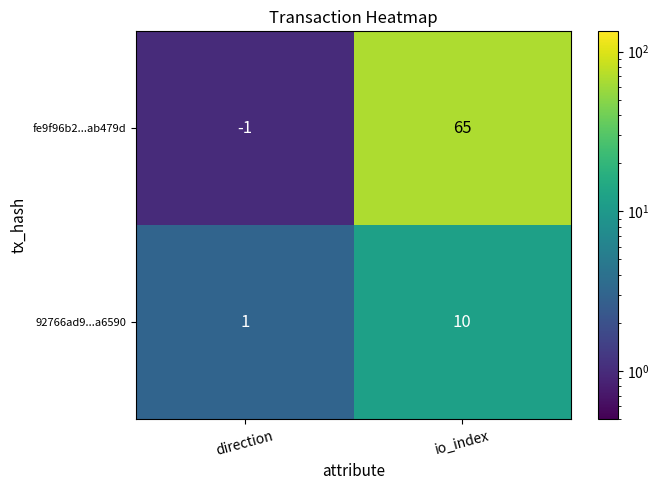

Reading right to left, transcribe all the data shown in this chart.

fe9f96b2...ab479d: 65	-1
92766ad9...a6590: 10	1